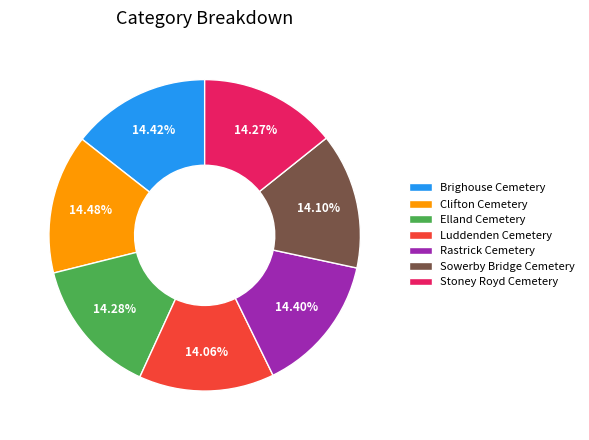

What percentage is the Elland Cemetery slice, to the nearest percent?

14%